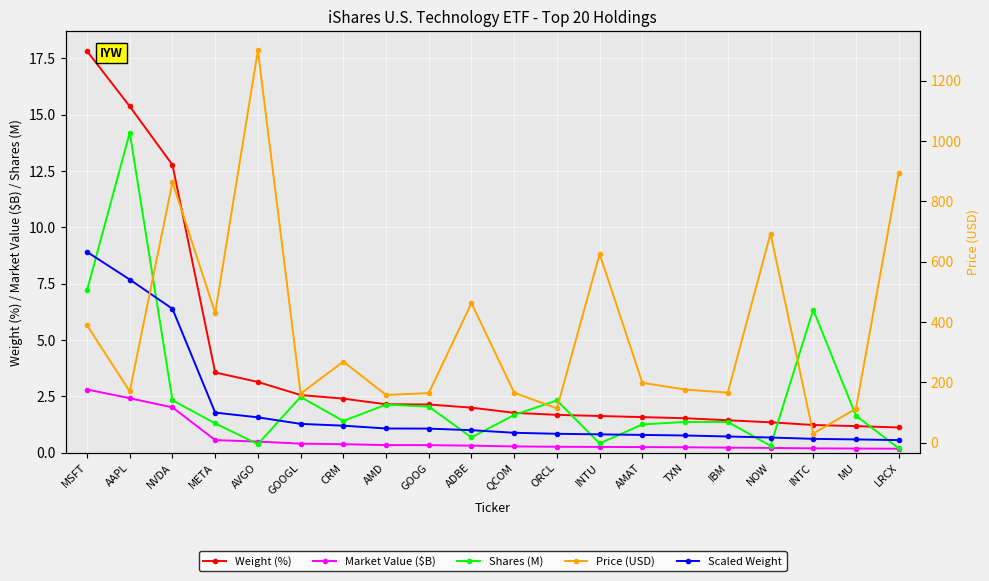

Is it true that Price (USD) equals 651.9 at MSFT?

False